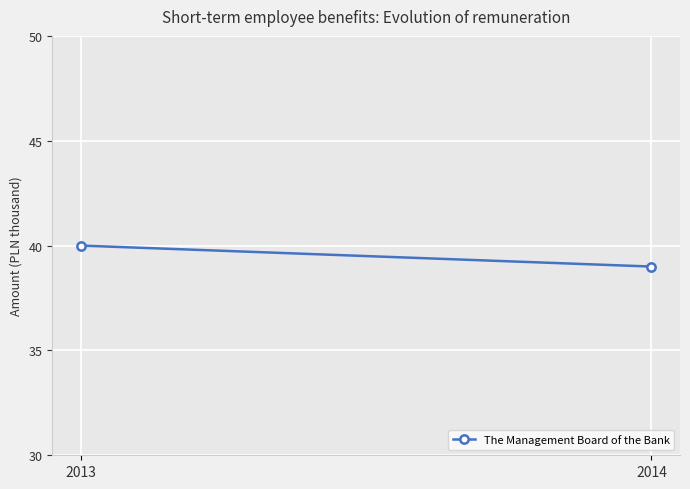

At which category does the chart reach its minimum across all series?

2014